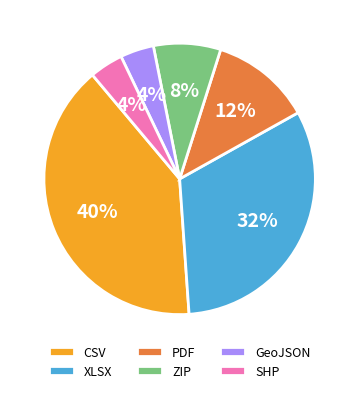

Which has a higher value, XLSX or SHP?

XLSX